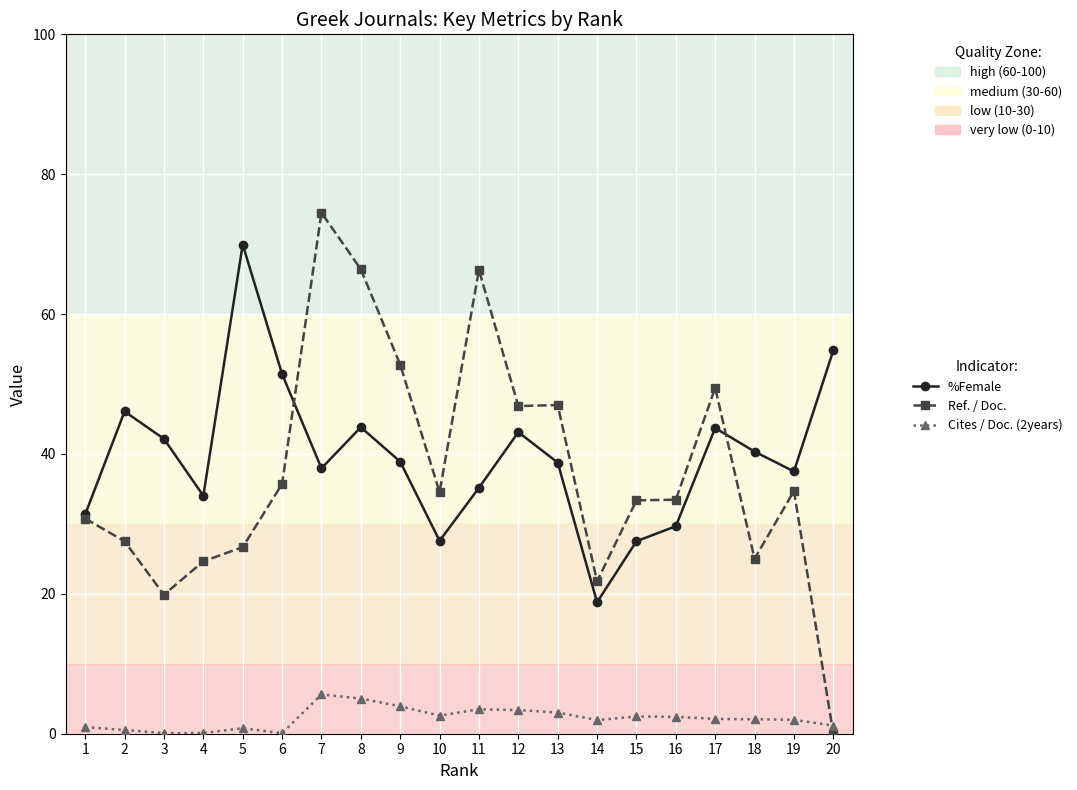

How many lines are shown in the chart?

3